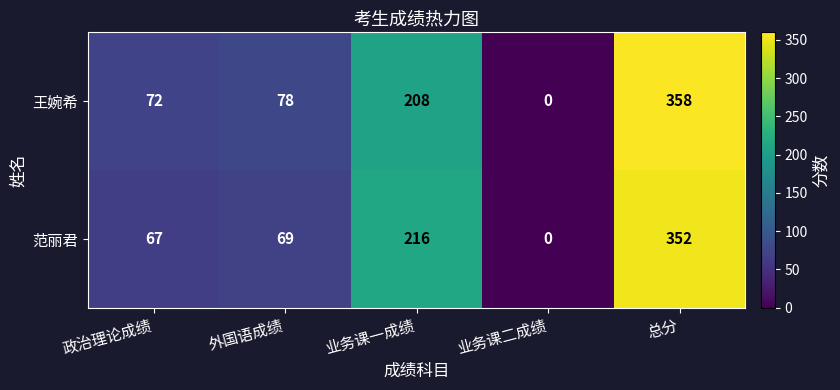

The value of 王婉希 at 总分 is 358. True or false?

True